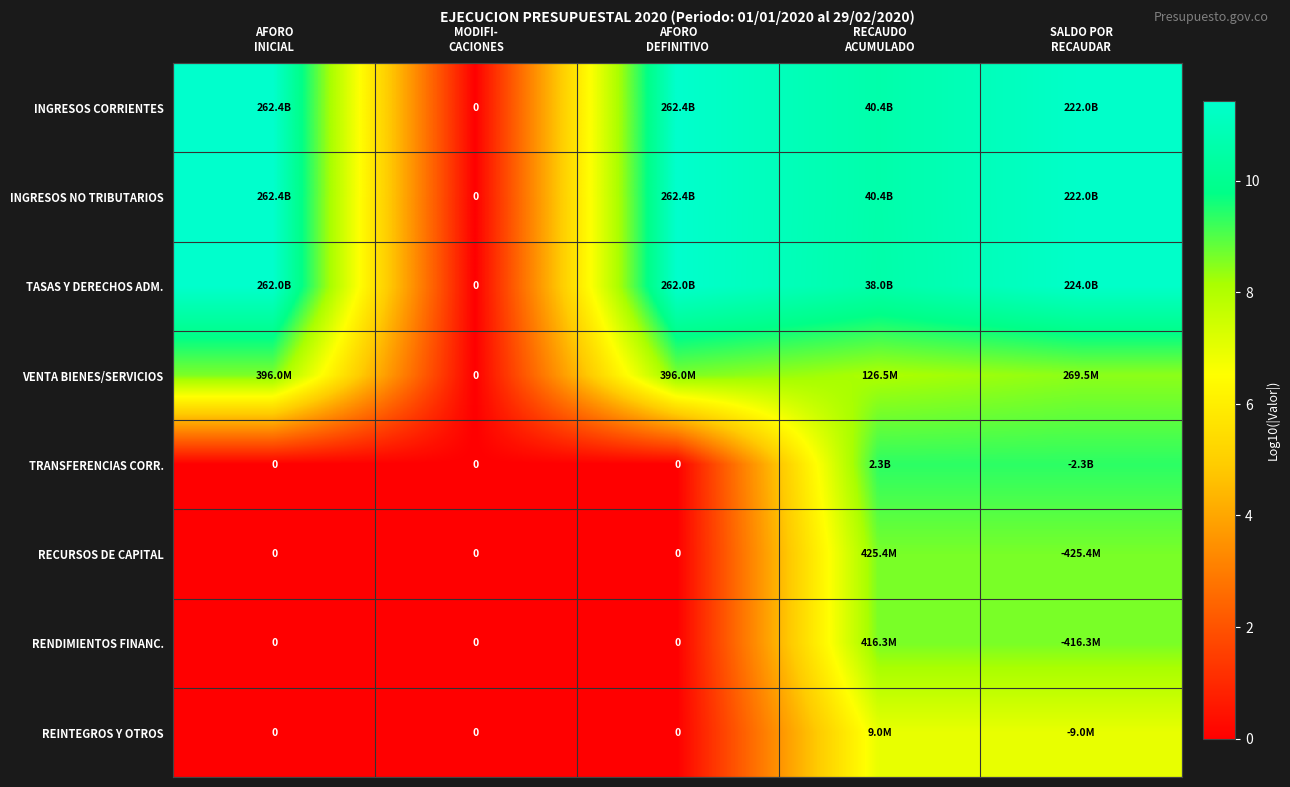

How many values in the TRANSFERENCIAS CORR. series exceed 0?

2